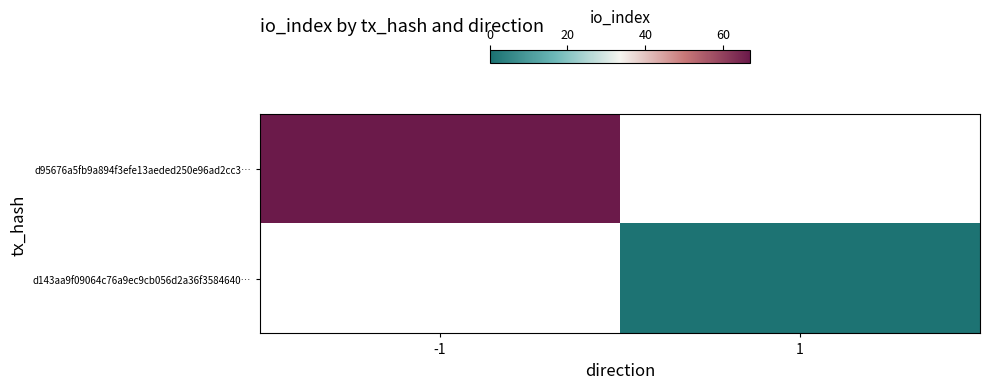

At how many categories does at least one series exceed 44?

1